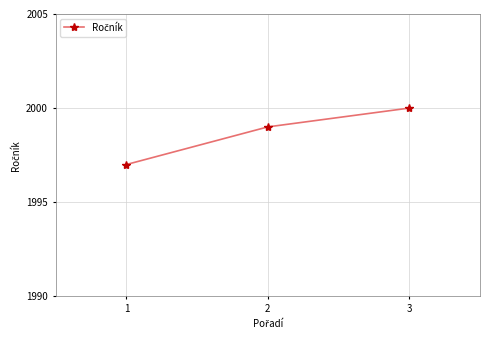

Reading left to right, extract all data points from this chart.

1=1997	2=1999	3=2000